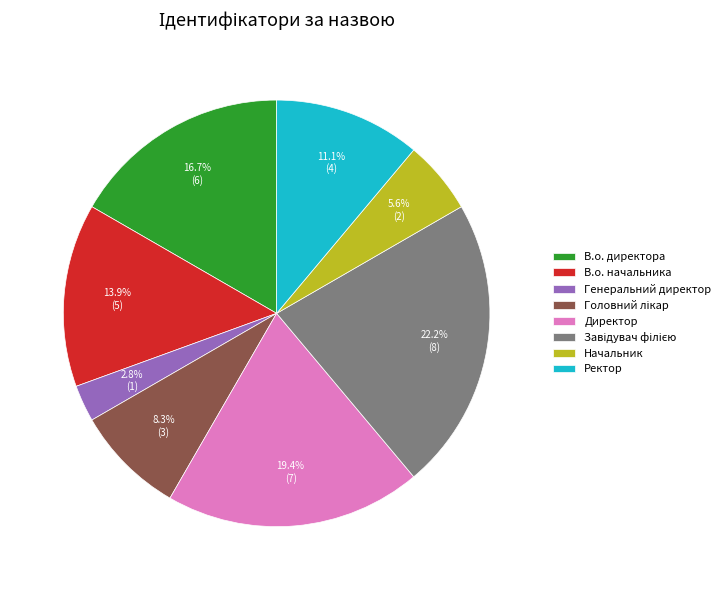

Approximately how many times larger is the value at Начальник compared to Директор?

0.3